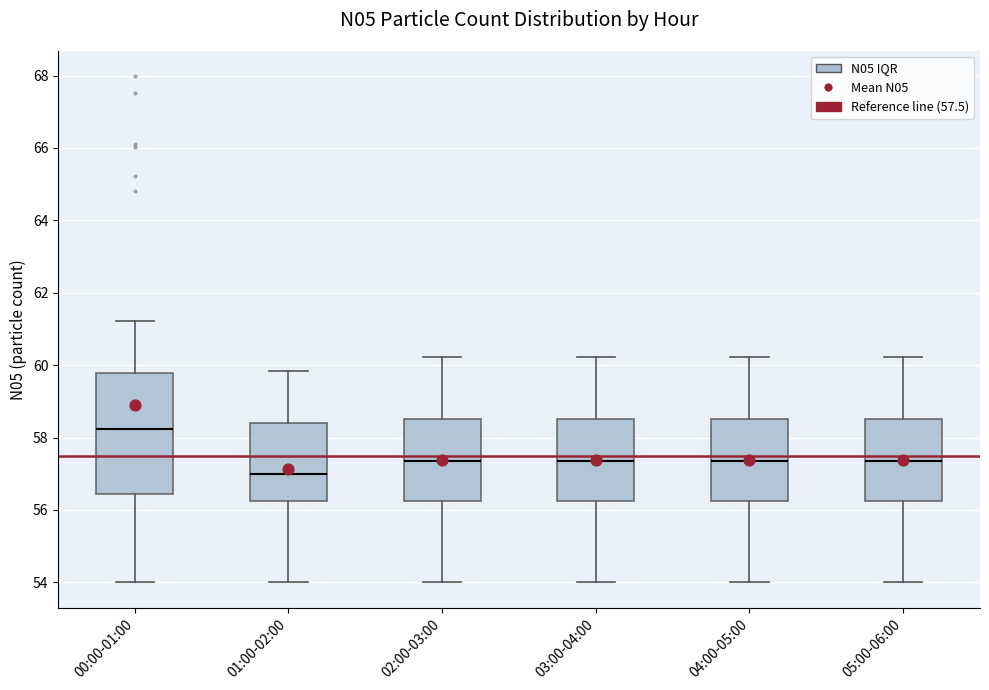

Which box is the tallest, from its lower edge to its upper edge?

00:00-01:00